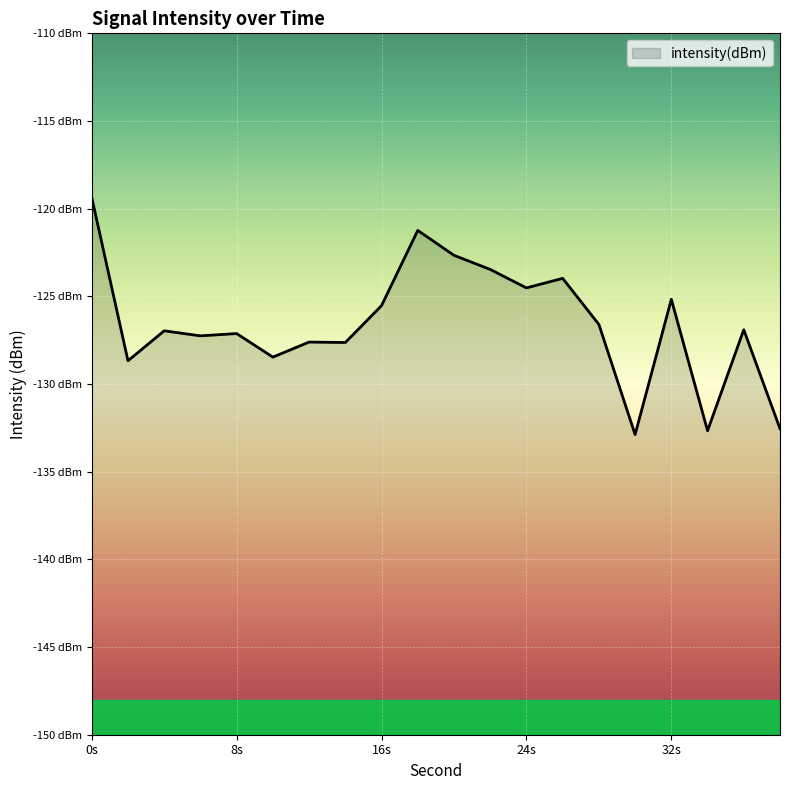

Count the number of categories in the chart.

20